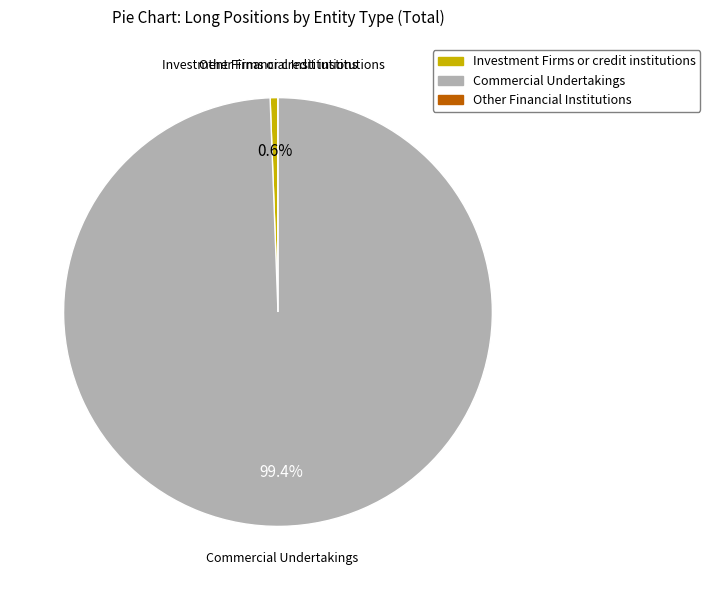

Which slice is the largest?

Commercial Undertakings